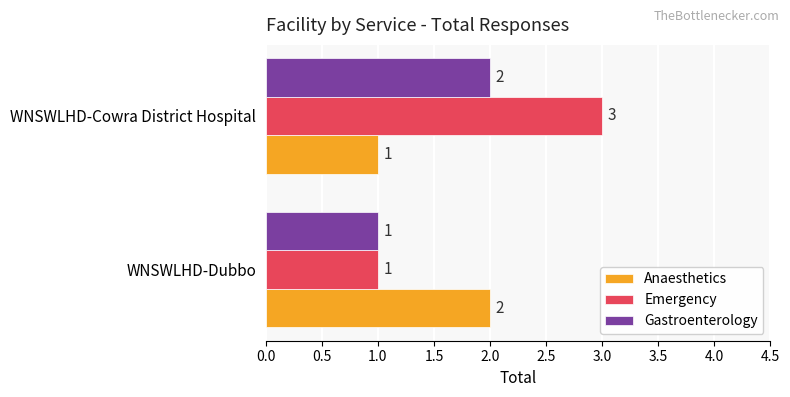

How many series are shown in this chart?

3